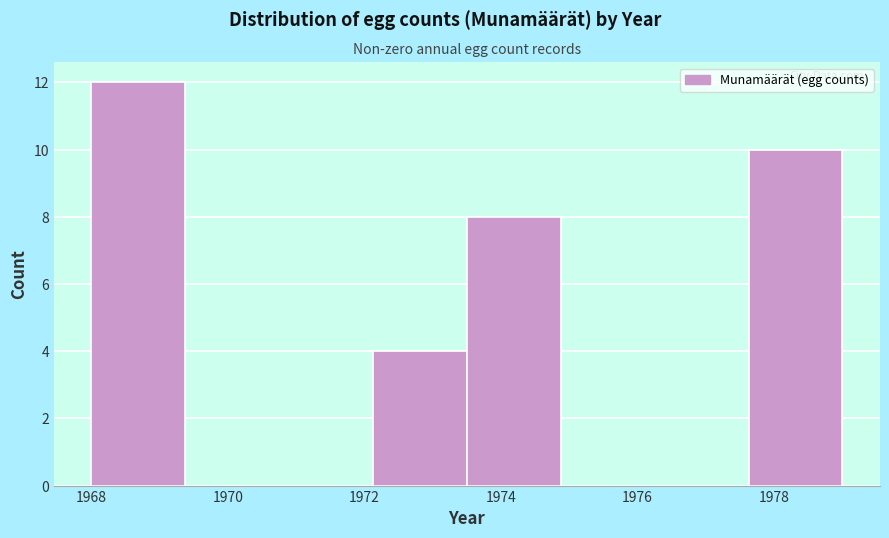

How tall is the bar that spans 1977.6 to 1979.0 on the x-axis? Neither the bar edges nor the heights are printed on the chart, so give them approximately, as read against the axes.

10